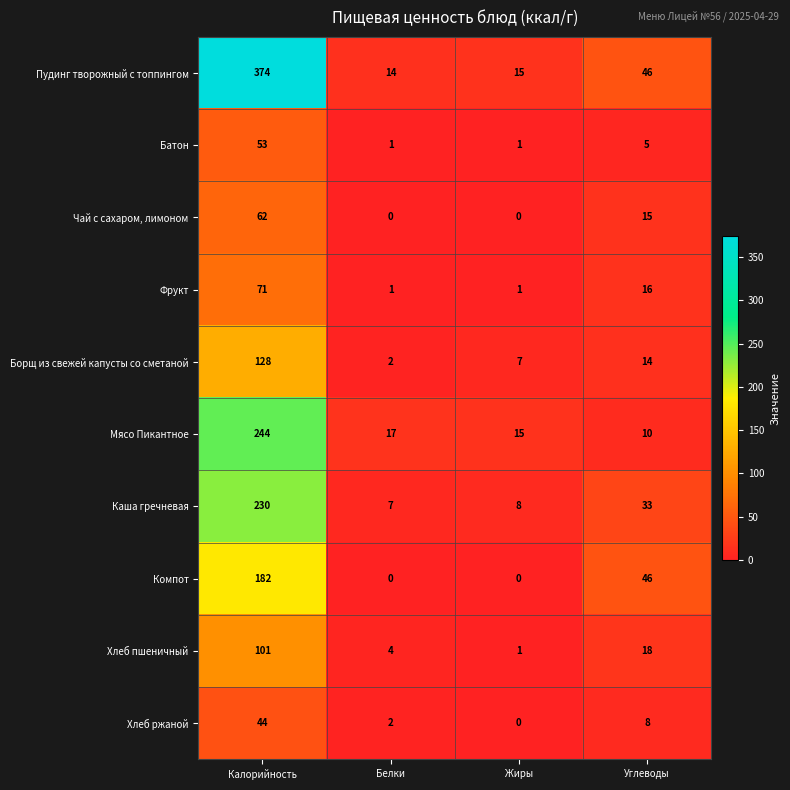

Count the number of data series in this chart.

10